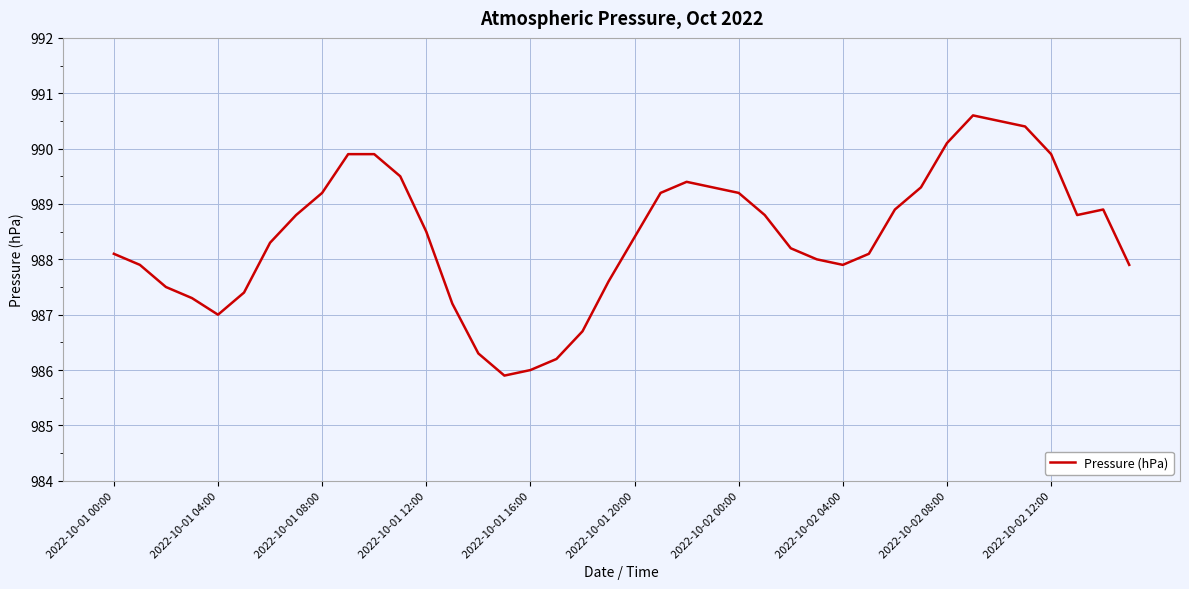

What is the maximum value shown in the chart?

990.6